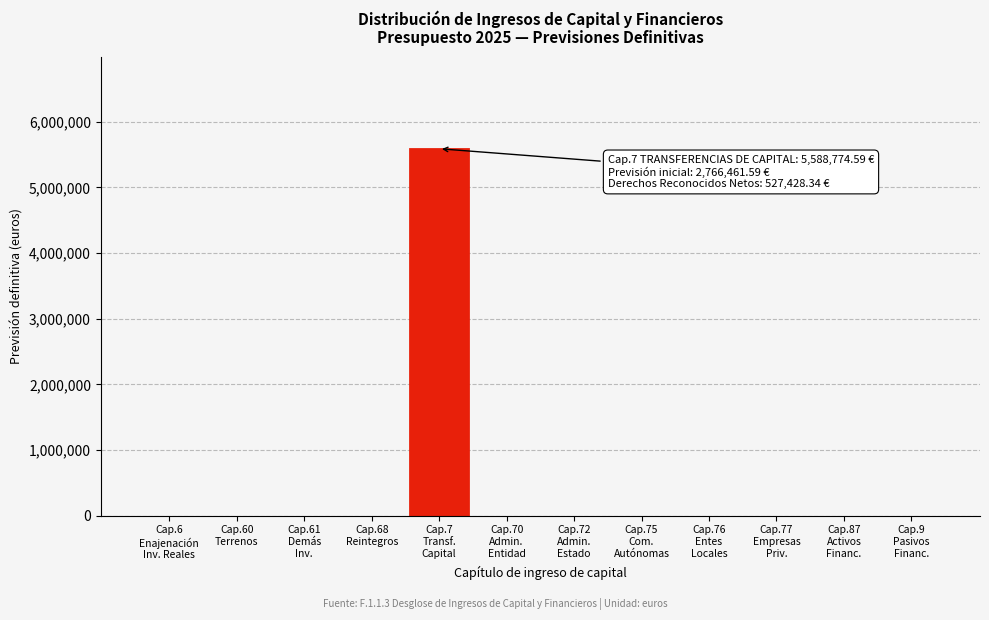

What is the sum of all values?

5588774.6